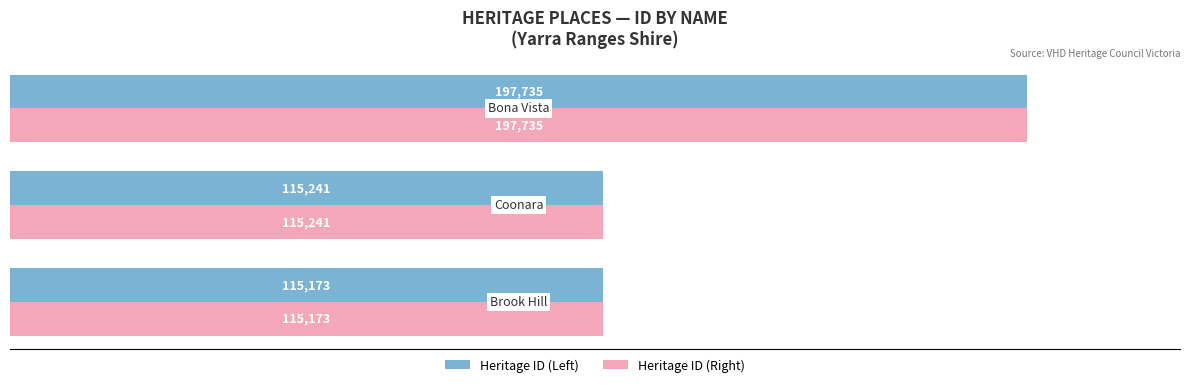

What is the smallest value displayed?

115173